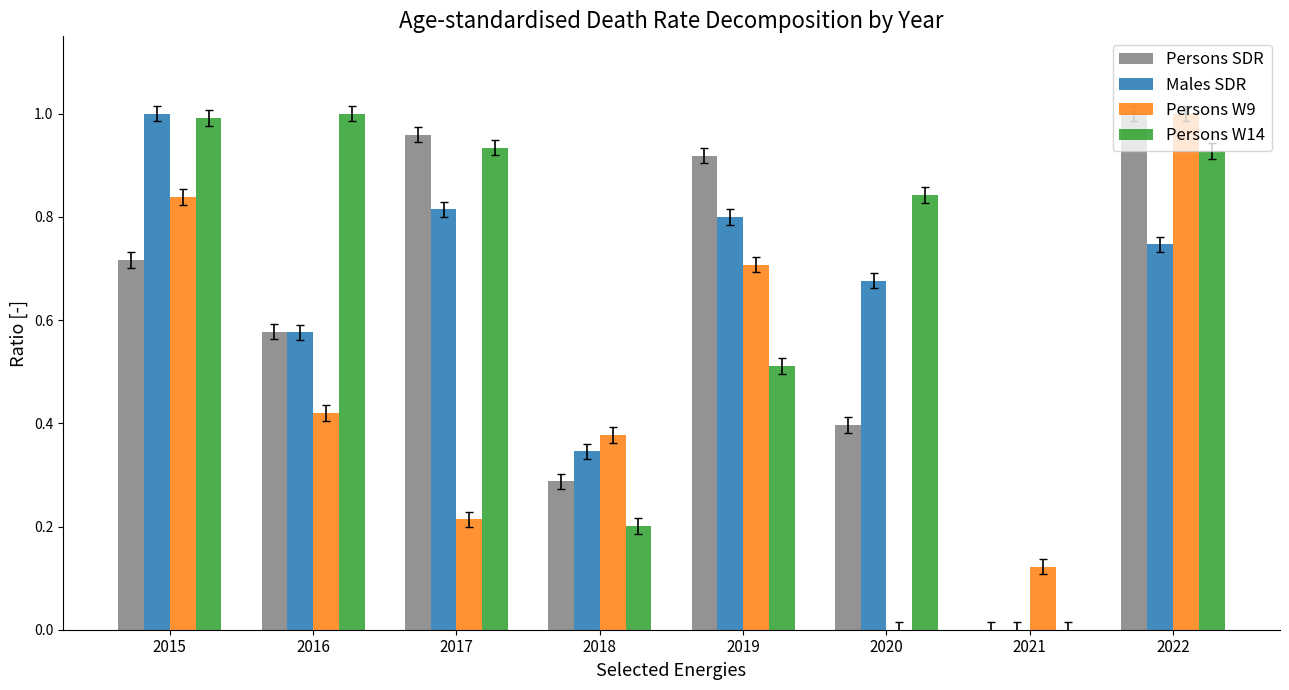

Between 2015 and 2020, which series saw the biggest shift?

Persons W9